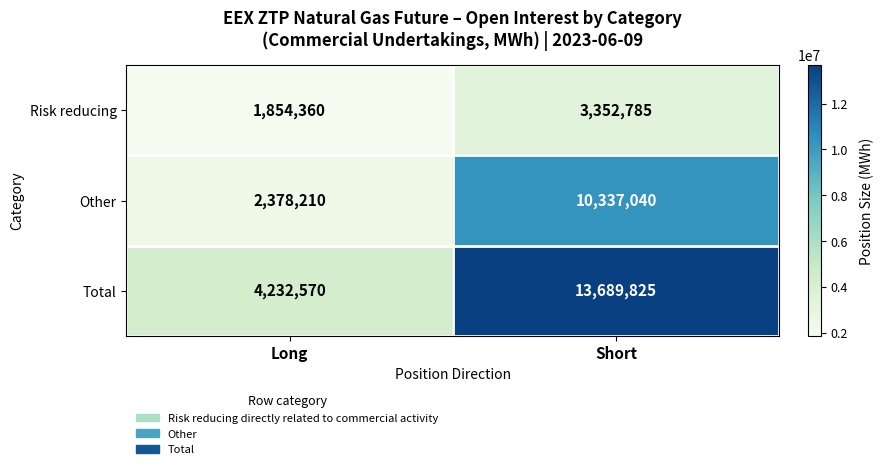

At which category does the chart reach its peak across all series?

Short